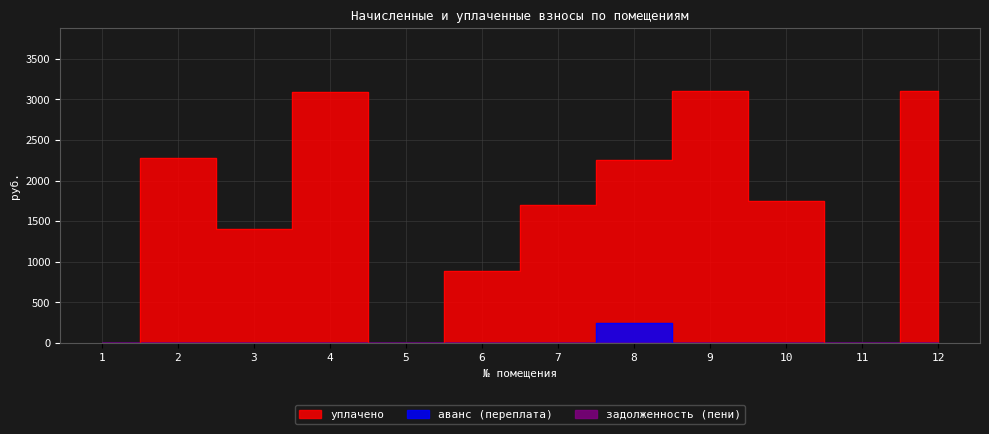

What is the difference between the maximum and minimum values in the уплачено series?

3103.0